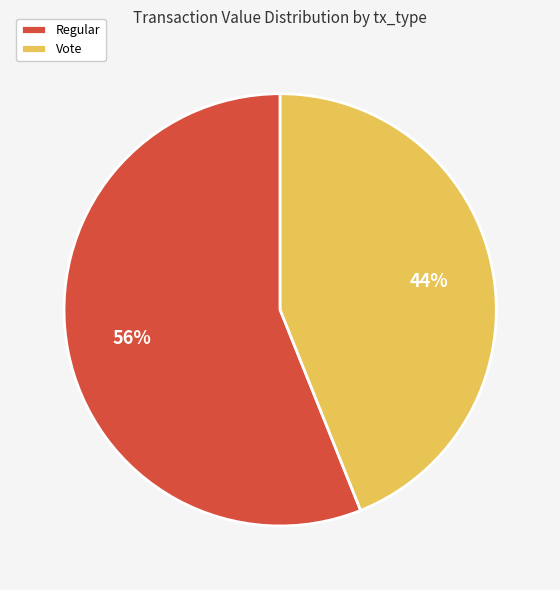

Does any single category account for the majority?

Yes